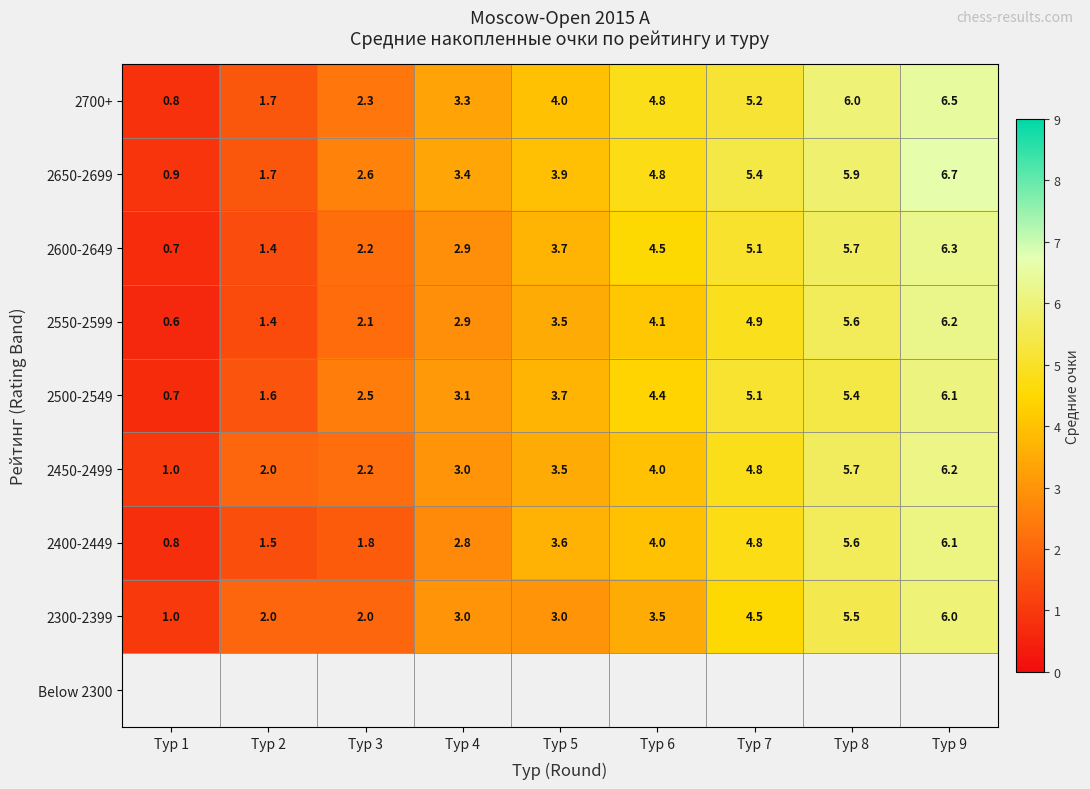

What is the spread (max minus min) of values at Тур 7?

0.9